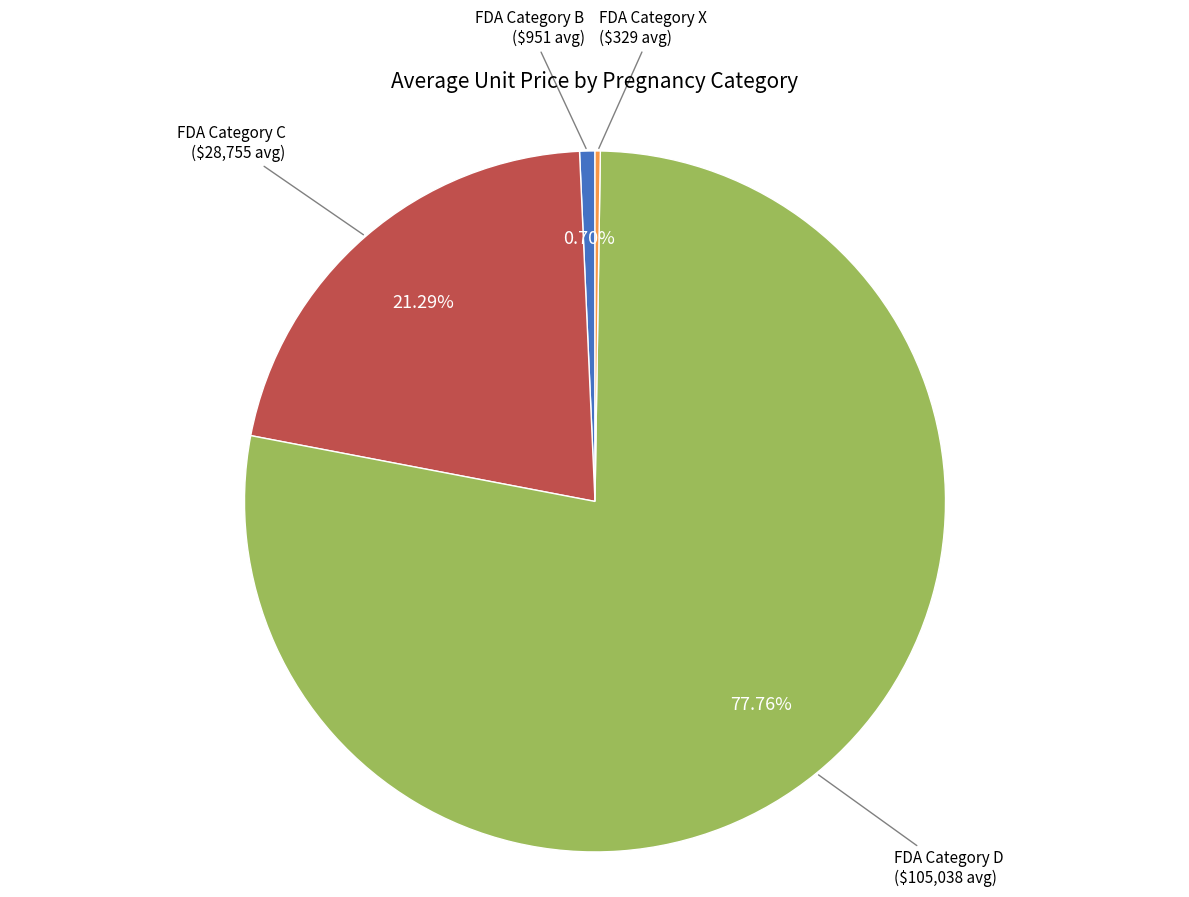

Is there a majority slice in this chart?

Yes